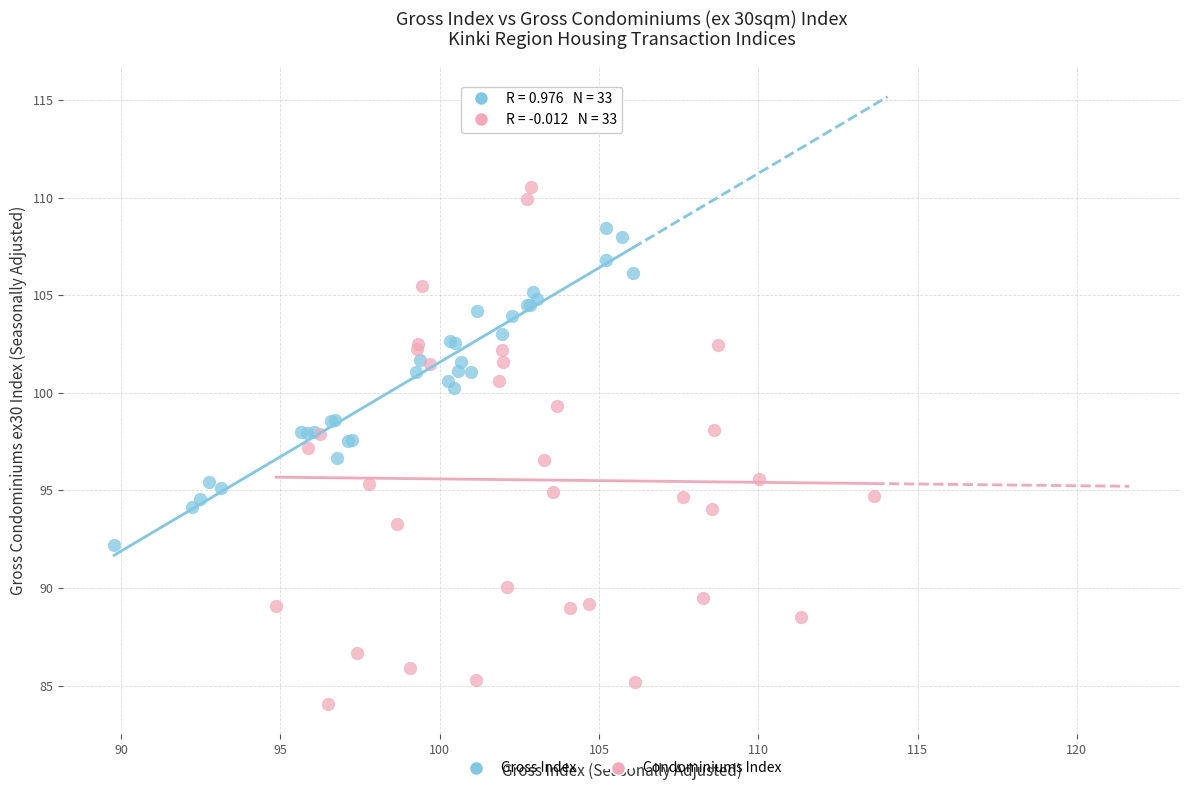

What are all the series names shown in the legend?

Gross Index, Condominiums Index